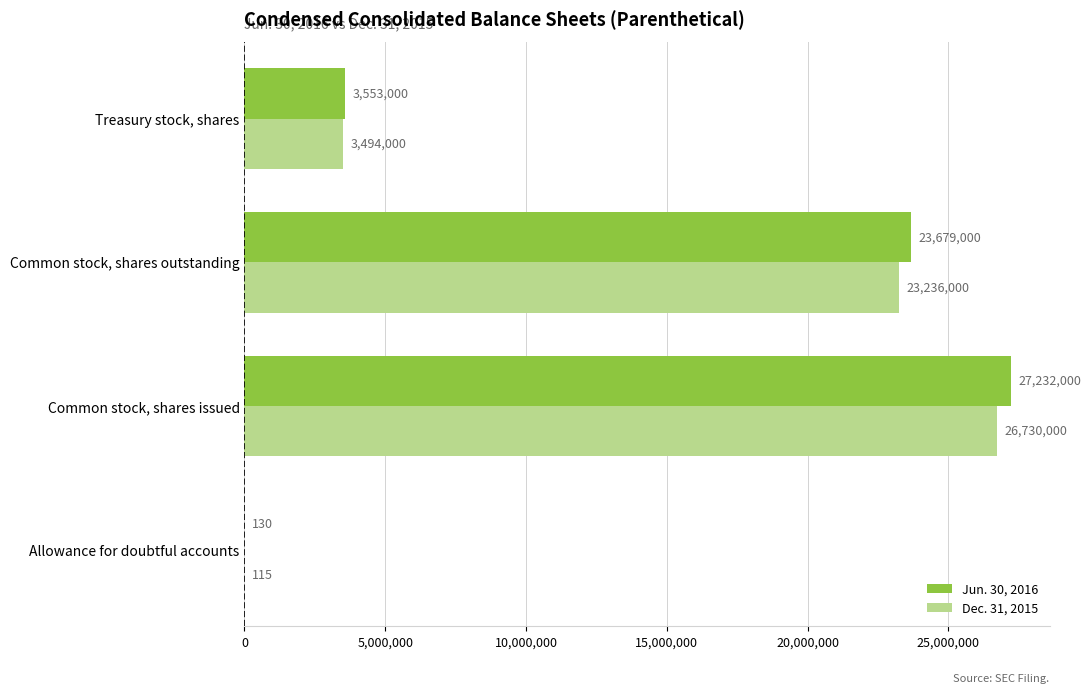

True or false: Dec. 31, 2015 has a value of 43669074 at Common stock, shares issued.

False